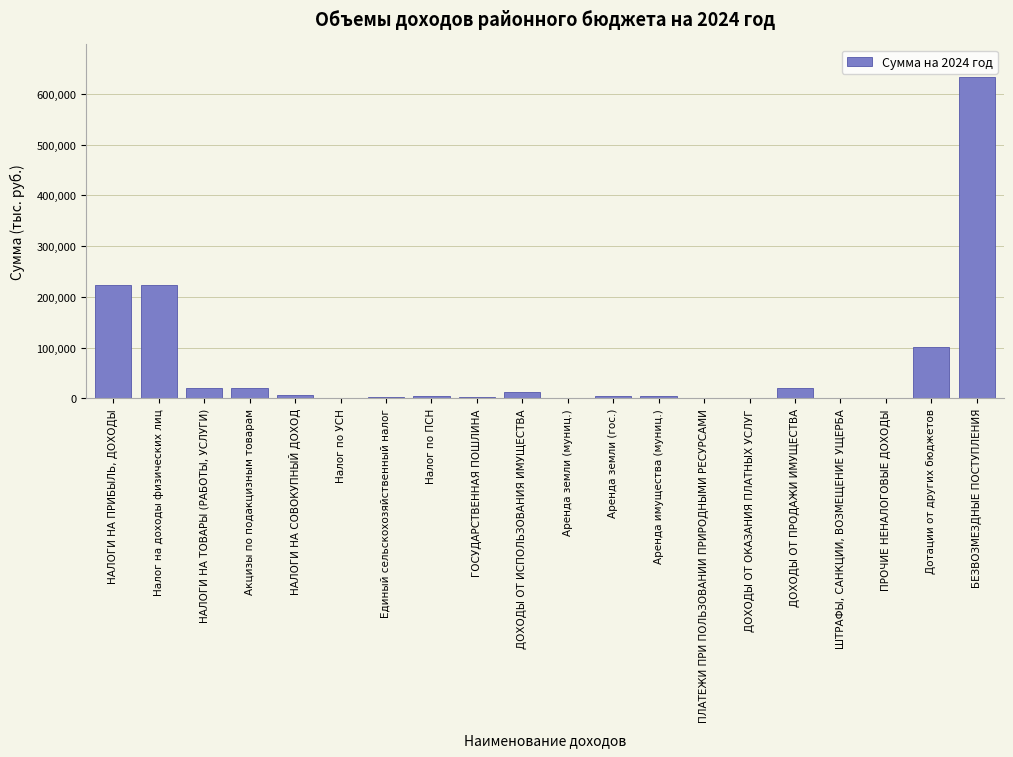

Between Дотации от других бюджетов and БЕЗВОЗМЕЗДНЫЕ ПОСТУПЛЕНИЯ, which is larger?

БЕЗВОЗМЕЗДНЫЕ ПОСТУПЛЕНИЯ